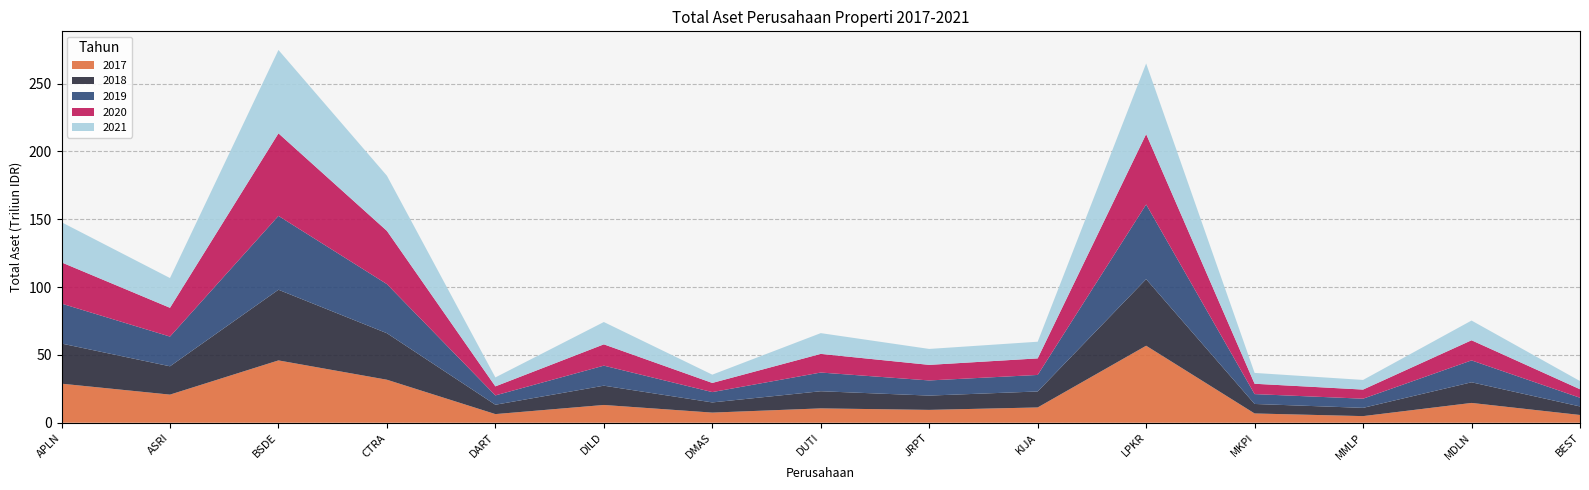

Reading left to right, list all the values displayed in this chart.

2017: APLN=28790116014000	ASRI=20728430487000	BSDE=45951188475157	CTRA=31706163000000	DART=6360845609000	DILD=13097184984411	DMAS=7470941557310	DUTI=10575681686285	JRPT=9472682688000	KIJA=11266320312348	LPKR=56772116000000	MKPI=6828046514843	MMLP=4873830176000	MDLN=14599669337351	BEST=5719000999540
2018: APLN=29583829904000	ASRI=20890925564000	BSDE=52101492204552	CTRA=34289017000000	DART=6905286394000	DILD=14215535191206	DMAS=7500033435372	DUTI=12642895738823	JRPT=10541248267000	KIJA=11783772244027	LPKR=49083460000000	MKPI=7008254843361	MMLP=6091322807000	MDLN=15227479982230	BEST=6290126551391
2019: APLN=29460345080000	ASRI=21894272005000	BSDE=54444849052447	CTRA=36196024000000	DART=6880951291000	DILD=14777496292639	DMAS=7616971029620	DUTI=13788227459960	JRPT=11164935100000	KIJA=12184611579312	LPKR=55079585000000	MKPI=7275234517578	MMLP=6755553584000	MDLN=16125557867483	BEST=6399477523890
2020: APLN=30391359956000	ASRI=21226814871000	BSDE=60862926586750	CTRA=39255187000000	DART=6656120982000	DILD=15701872562921	DMAS=6752233240104	DUTI=13753624738885	JRPT=11481521265000	KIJA=12200175979870	LPKR=51865480000000	MKPI=7622918065733	MMLP=6726005150000	MDLN=14850039389857	BEST=6282180229732
2021: APLN=29611111193000	ASRI=21933974714000	BSDE=61469712165656	CTRA=40668411000000	DART=6604034590000	DILD=16461784737635	DMAS=6113941603354	DUTI=15308923447779	JRPT=11748147834000	KIJA=12292090330026	LPKR=52080936000000	MKPI=7994282432092	MMLP=7107303861000	MDLN=14539539040795	BEST=6046212385412